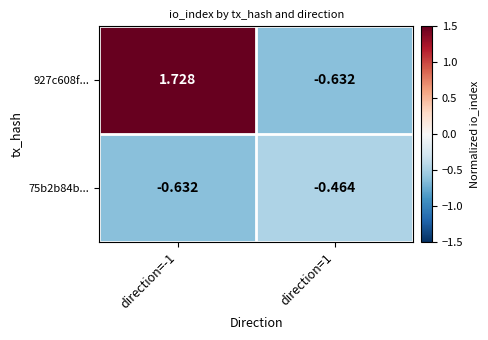

What is the difference between the highest and lowest values at direction=1?

0.2